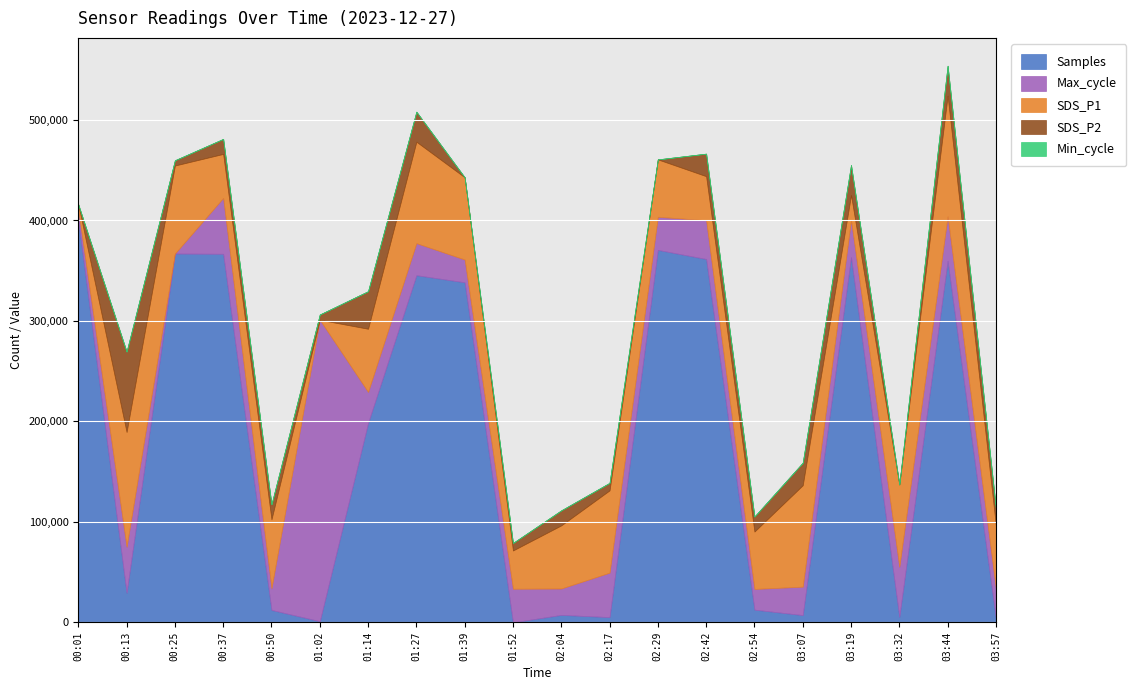

True or false: Min_cycle and SDS_P2 cross at least once.

False